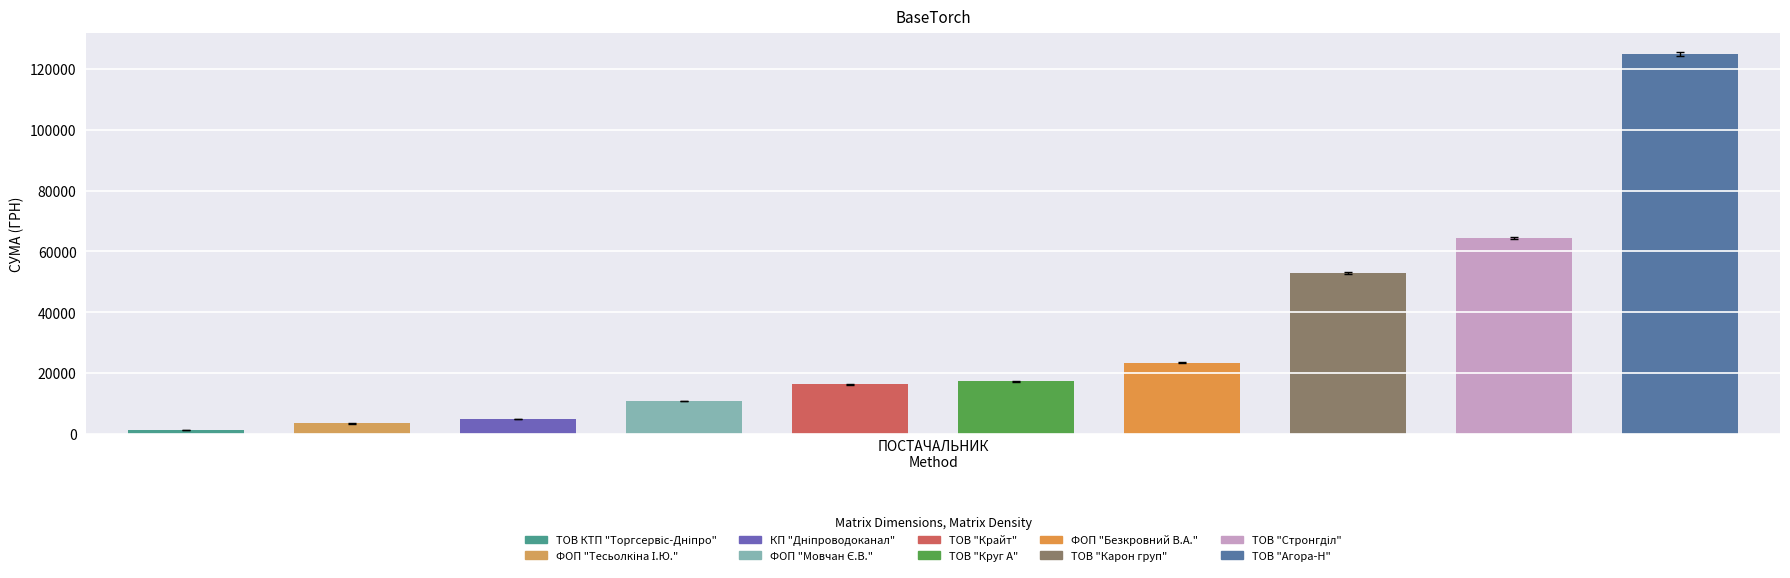

What is the difference between the values at ФОП "Тесьолкіна І.Ю." and ТОВ "Агора-Н"?

121519.3